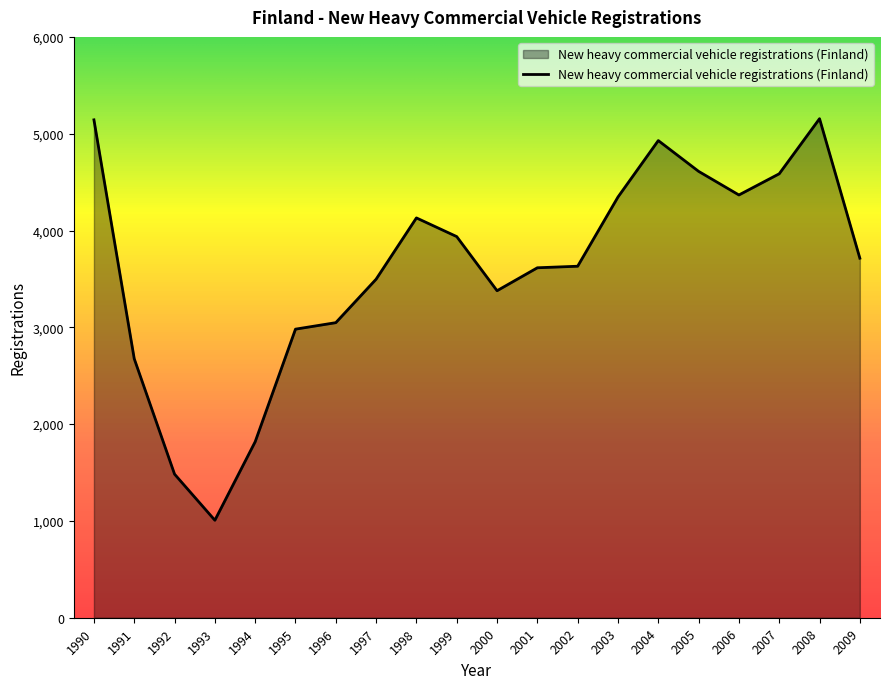

Between 1999 and 2007, which is larger?

2007